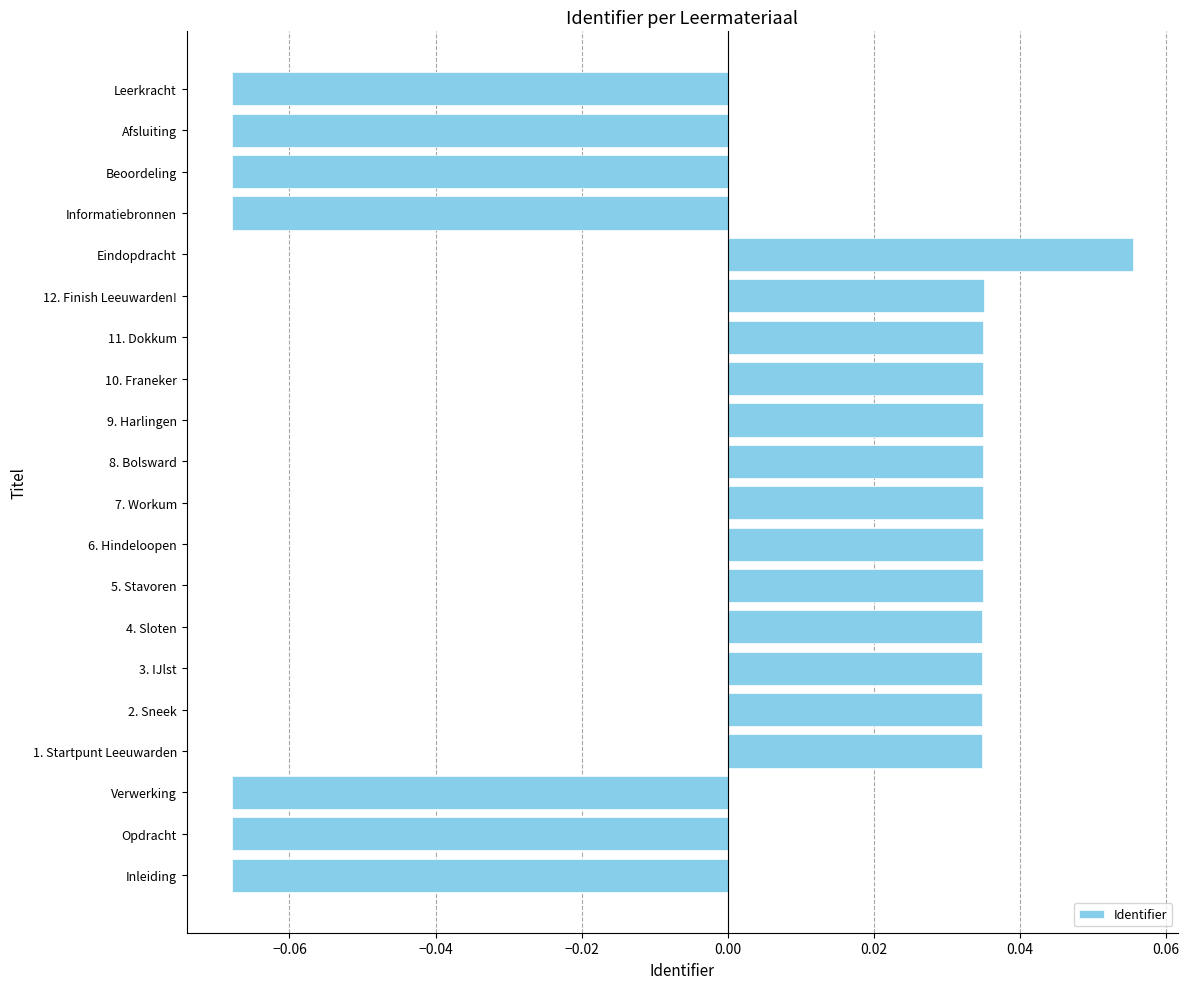

How many values are between 0 and 1?

13